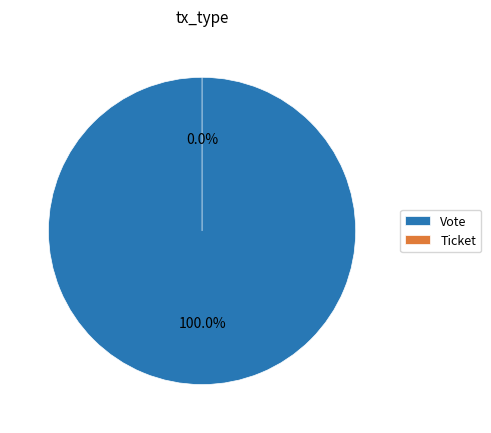

Does Ticket account for over 50% of the chart?

No